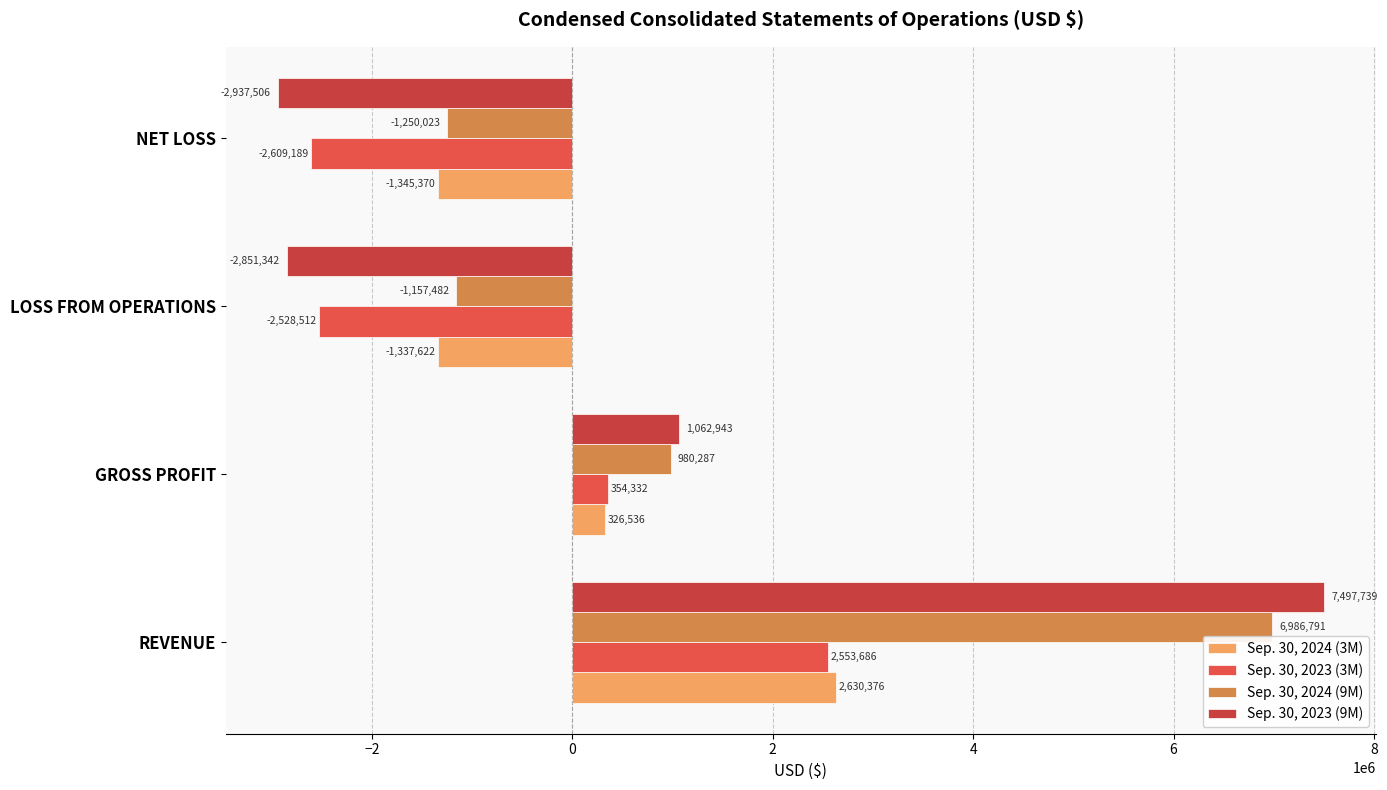

Reading right to left, extract all data points from this chart.

Sep. 30, 2024 (3M): -1345370	-1337622	326536	2630376
Sep. 30, 2023 (3M): -2609189	-2528512	354332	2553686
Sep. 30, 2024 (9M): -1250023	-1157482	980287	6986791
Sep. 30, 2023 (9M): -2937506	-2851342	1062943	7497739